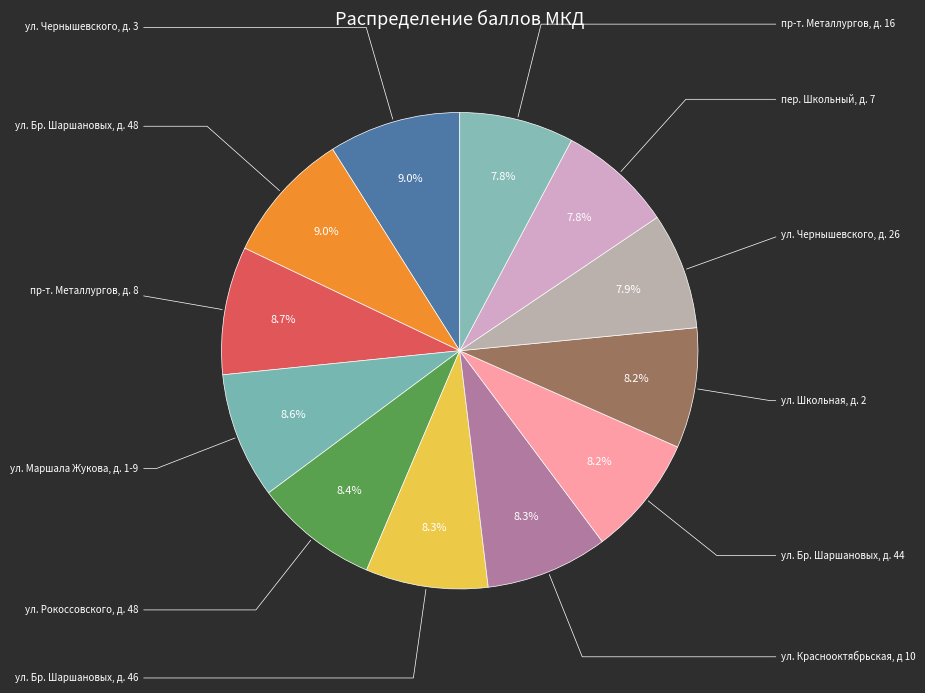

Rank the categories by value from lowest to highest.

пер. Школьный, д. 7, пр-т. Металлургов, д. 16, ул. Чернышевского, д. 26, ул. Бр. Шаршановых, д. 44, ул. Школьная, д. 2, ул. Бр. Шаршановых, д. 46, ул. Краснооктябрьская, д 10, ул. Рокоссовского, д. 48, ул. Маршала Жукова, д. 1-9, пр-т. Металлургов, д. 8, ул. Чернышевского, д. 3, ул. Бр. Шаршановых, д. 48